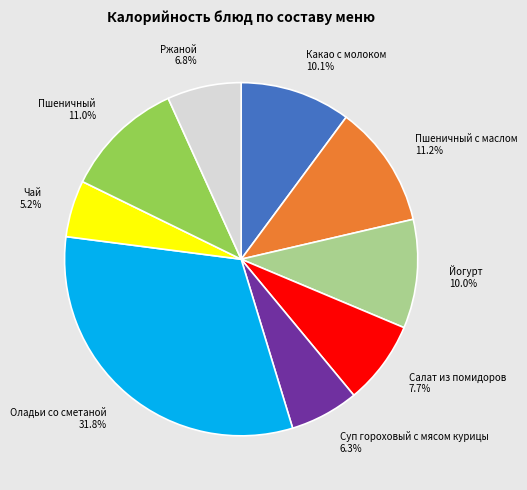

Is it true that Йогурт is 10% of the pie?

True